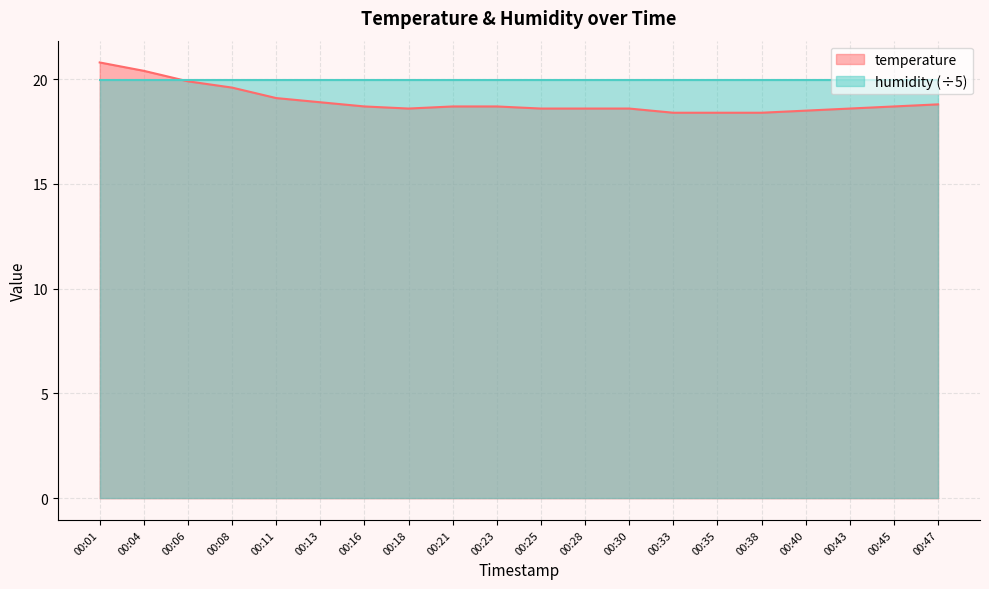

Does the chart have visible grid lines?

Yes